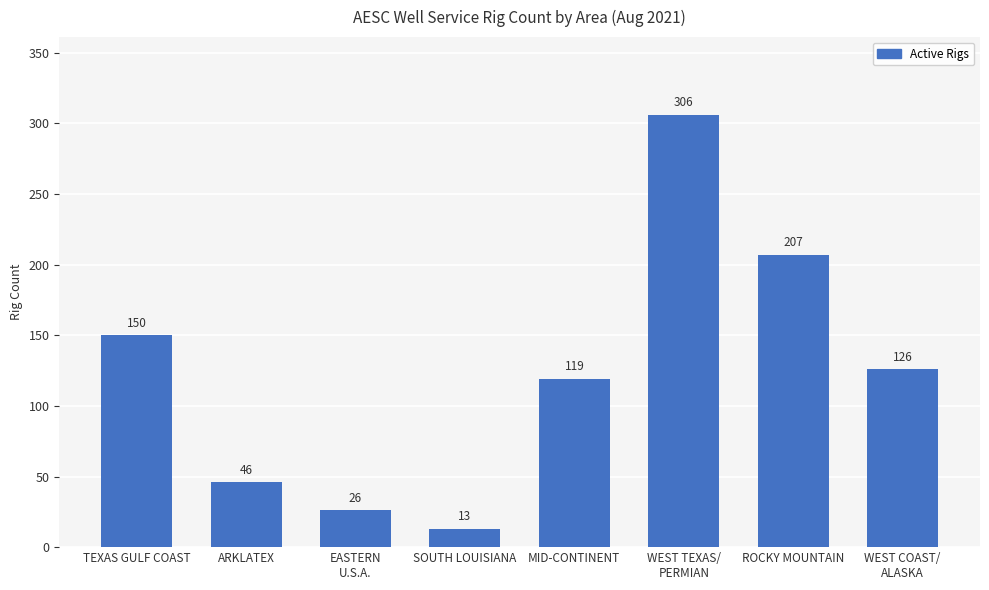

What is the minimum value shown in the chart?

13